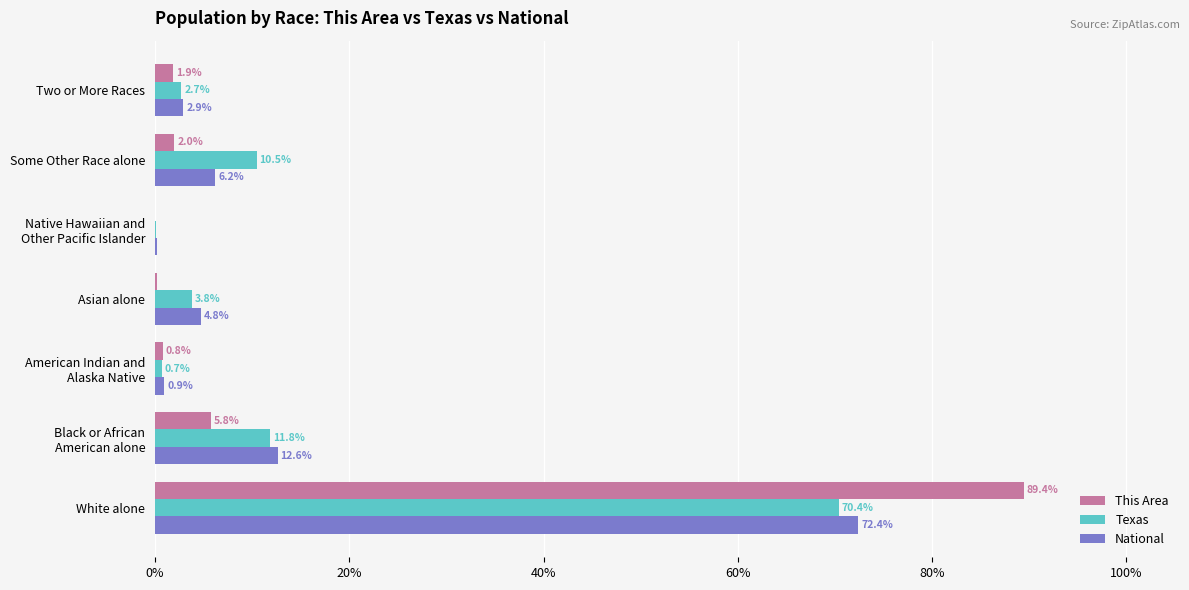

What is the sum of the National values at White alone and Some Other Race alone?

78.6